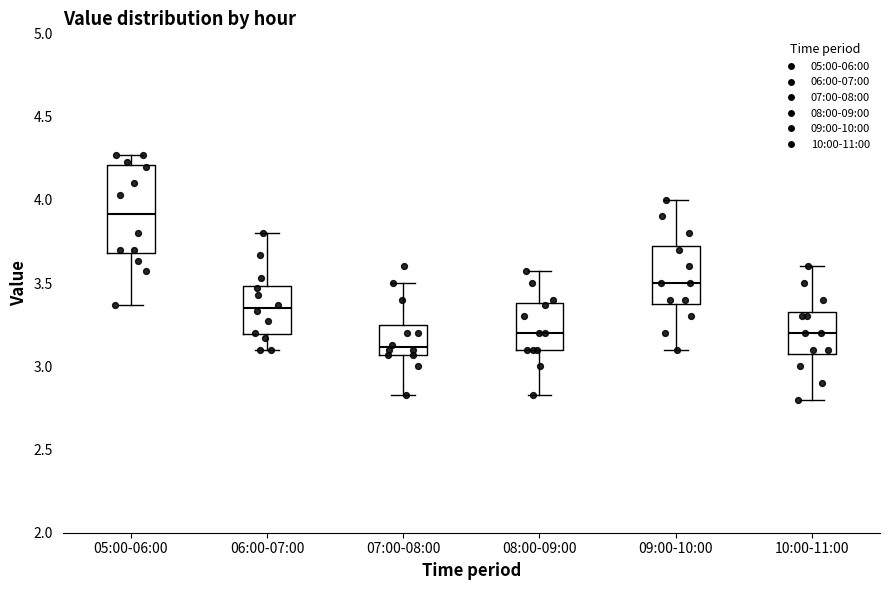

Reading left to right, transcribe this box plot: for each box, give where its median line is, the range the box spans, and where its two whiskers end, as read against the y-axis. The values are not printed on the chart, so give them approximately, as read against the axis.

05:00-06:00: median 3.90, box 3.70 to 4.20, whiskers 3.35 to 4.25
06:00-07:00: median 3.35, box 3.20 to 3.50, whiskers 3.10 to 3.80
07:00-08:00: median 3.10, box 3.05 to 3.25, whiskers 2.85 to 3.50
08:00-09:00: median 3.20, box 3.10 to 3.40, whiskers 2.85 to 3.55
09:00-10:00: median 3.50, box 3.40 to 3.75, whiskers 3.10 to 4.00
10:00-11:00: median 3.20, box 3.10 to 3.35, whiskers 2.80 to 3.60